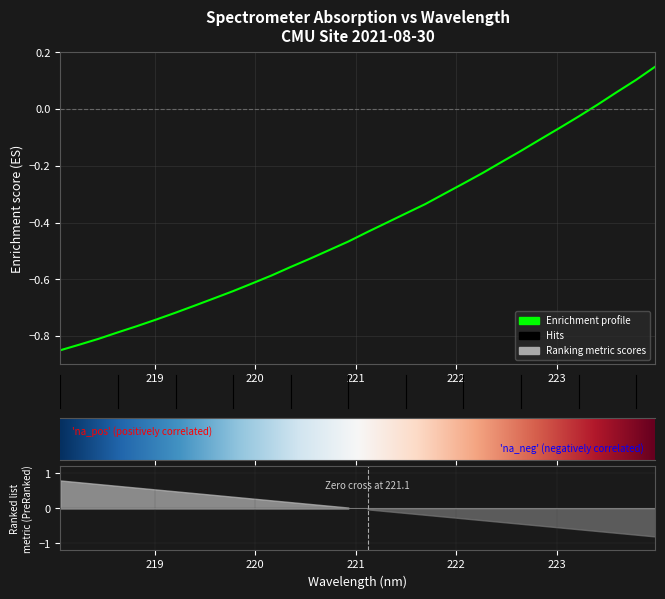

Rank the categories by value from lowest to highest.

218.0596, 218.2508, 218.442, 218.6332, 218.8244, 219.0156, 219.2067, 219.3979, 219.589, 219.7801, 219.9712, 220.1623, 220.3533, 220.5444, 220.7354, 220.9264, 221.1174, 221.3083, 221.4993, 221.6902, 221.8812, 222.0721, 222.263, 222.4538, 222.6447, 222.8355, 223.0264, 223.2172, 223.408, 223.5987, 223.7895, 223.9802